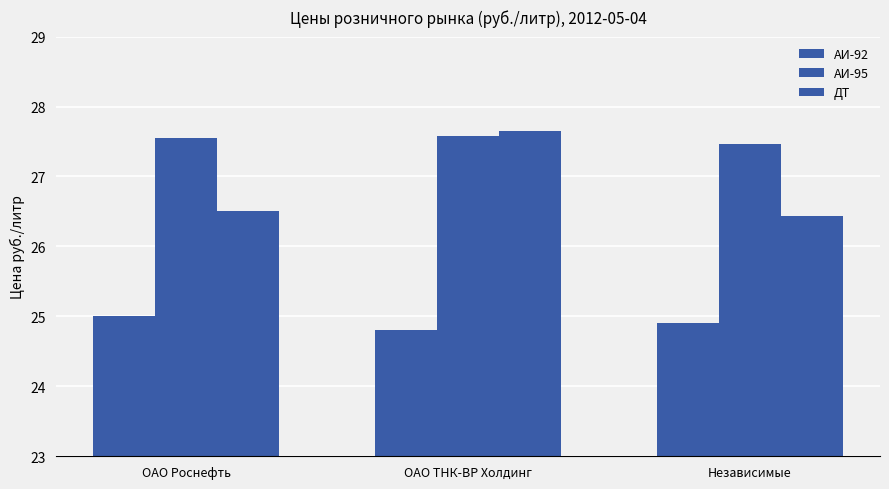

Rank the series by their average value, from lowest to highest.

АИ-92, ДТ, АИ-95